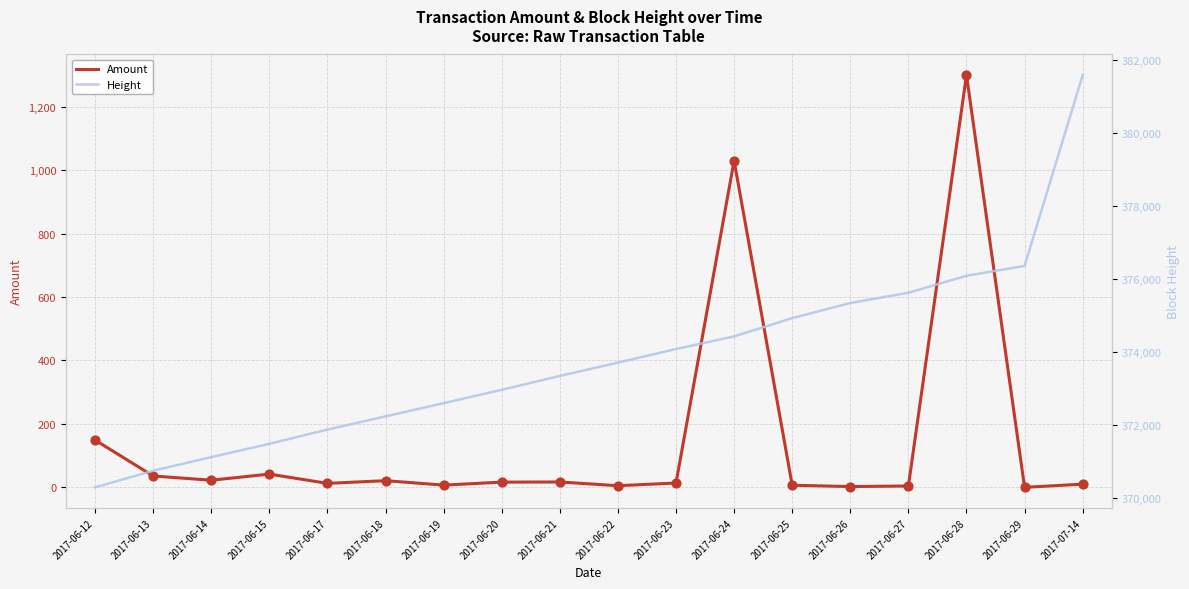

What are all the series names shown in the legend?

Amount, Height